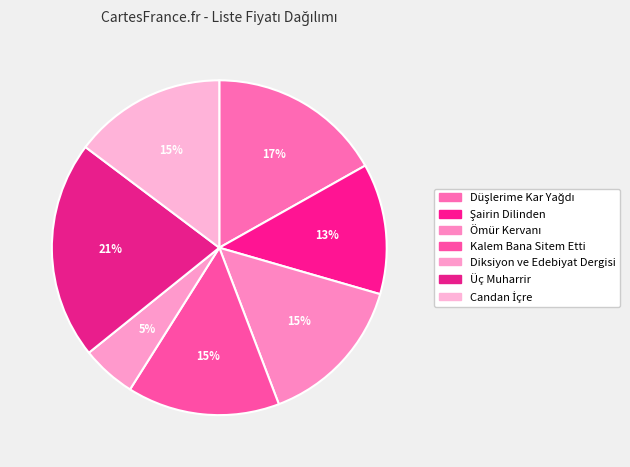

Which slice is the smallest?

Diksiyon ve Edebiyat Dergisi